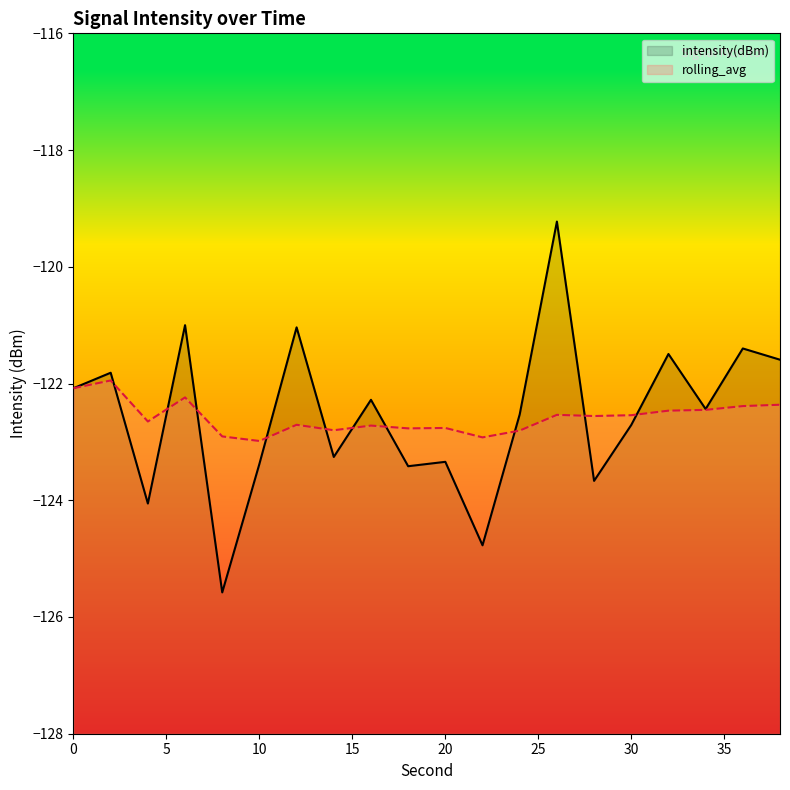

What is the value of the intensity(dBm) point at the 16th from the left?

-122.7